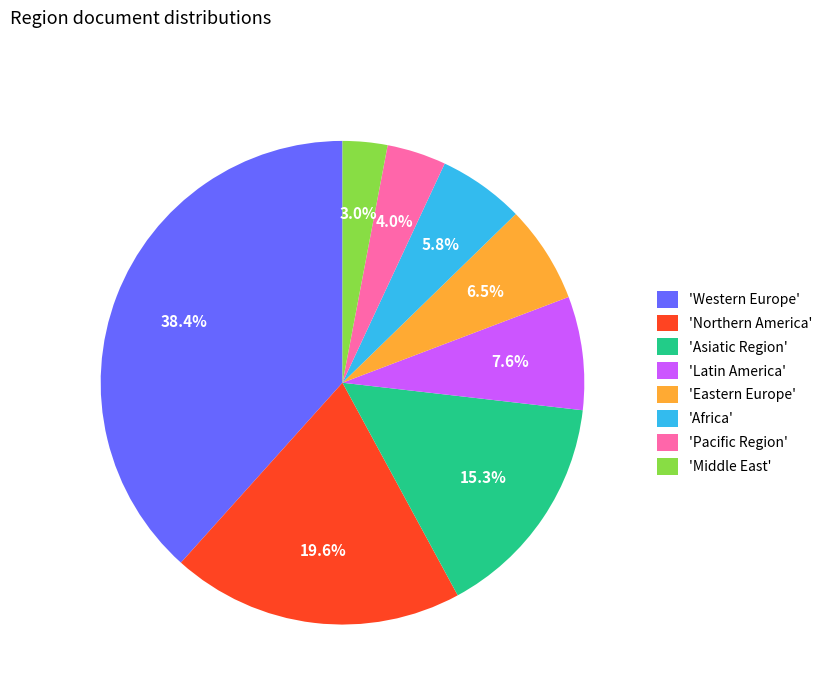

Which category has the biggest portion of the pie?

'Western Europe'